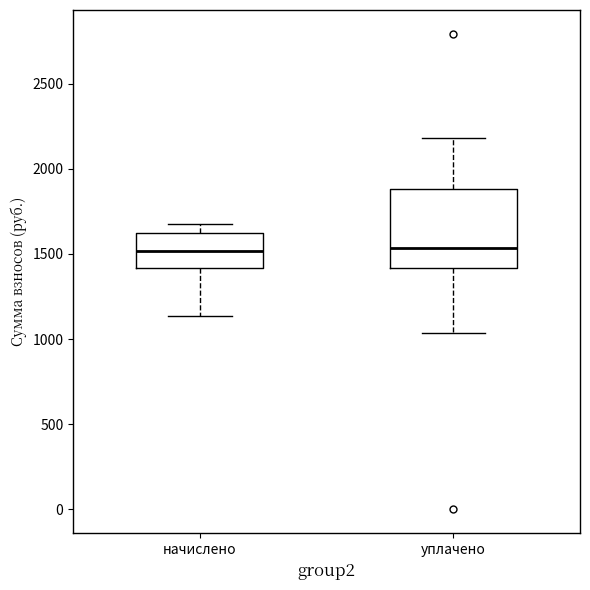

Reading left to right, transcribe this box plot: for each box, give where its median line is, the range the box spans, and where its two whiskers end, as read against the y-axis. The values are not printed on the chart, so give them approximately, as read against the axis.

начислено: median 1500, box 1400 to 1600, whiskers 1150 to 1700
уплачено: median 1550, box 1400 to 1900, whiskers 1050 to 2200